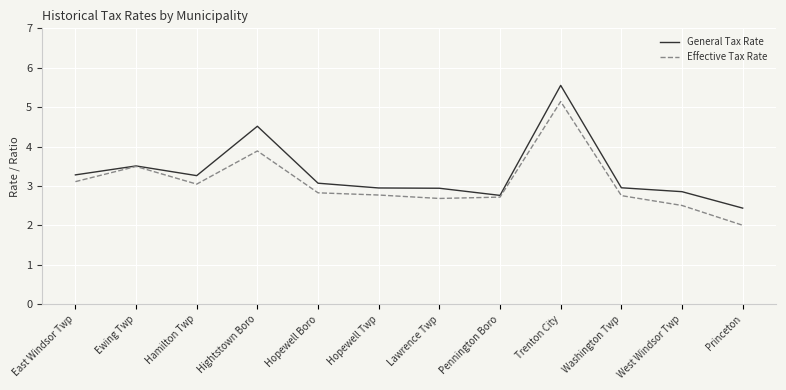

The Effective Tax Rate series shows 2.7 at Pennington Boro. True or false?

True